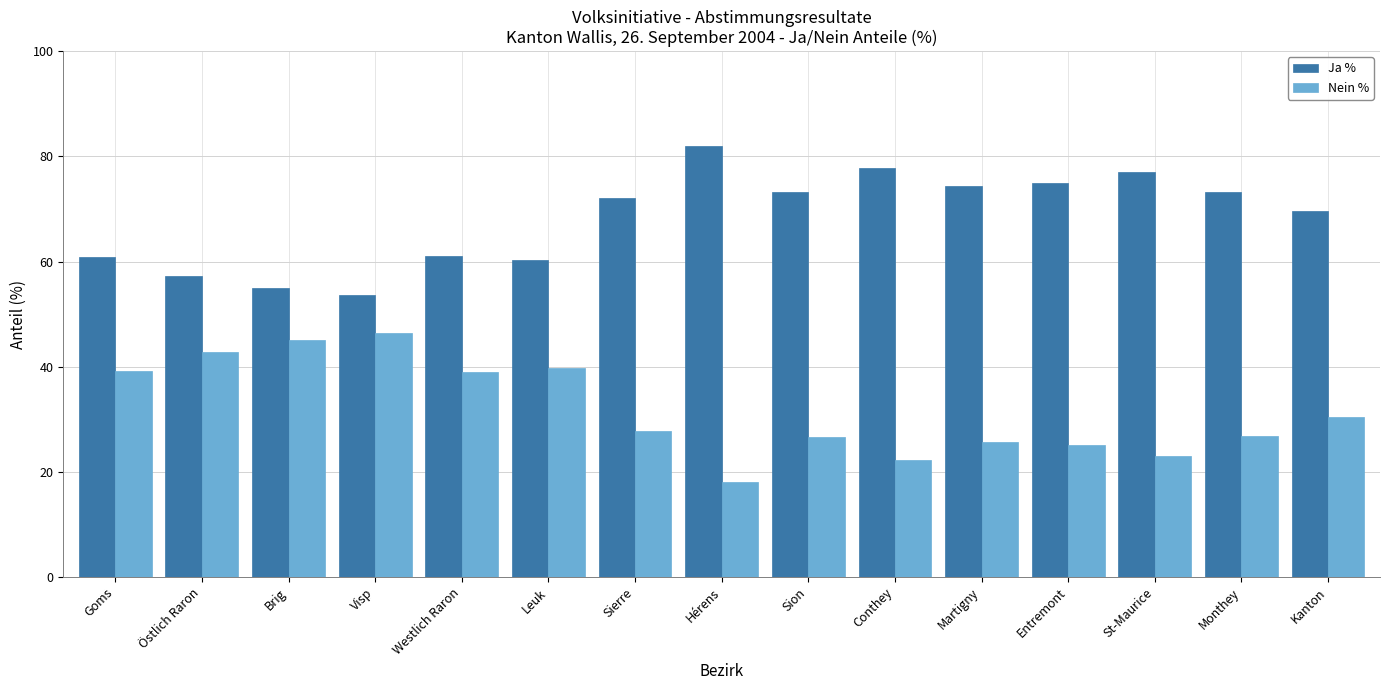

Rank the series by their average value, from lowest to highest.

Nein %, Ja %